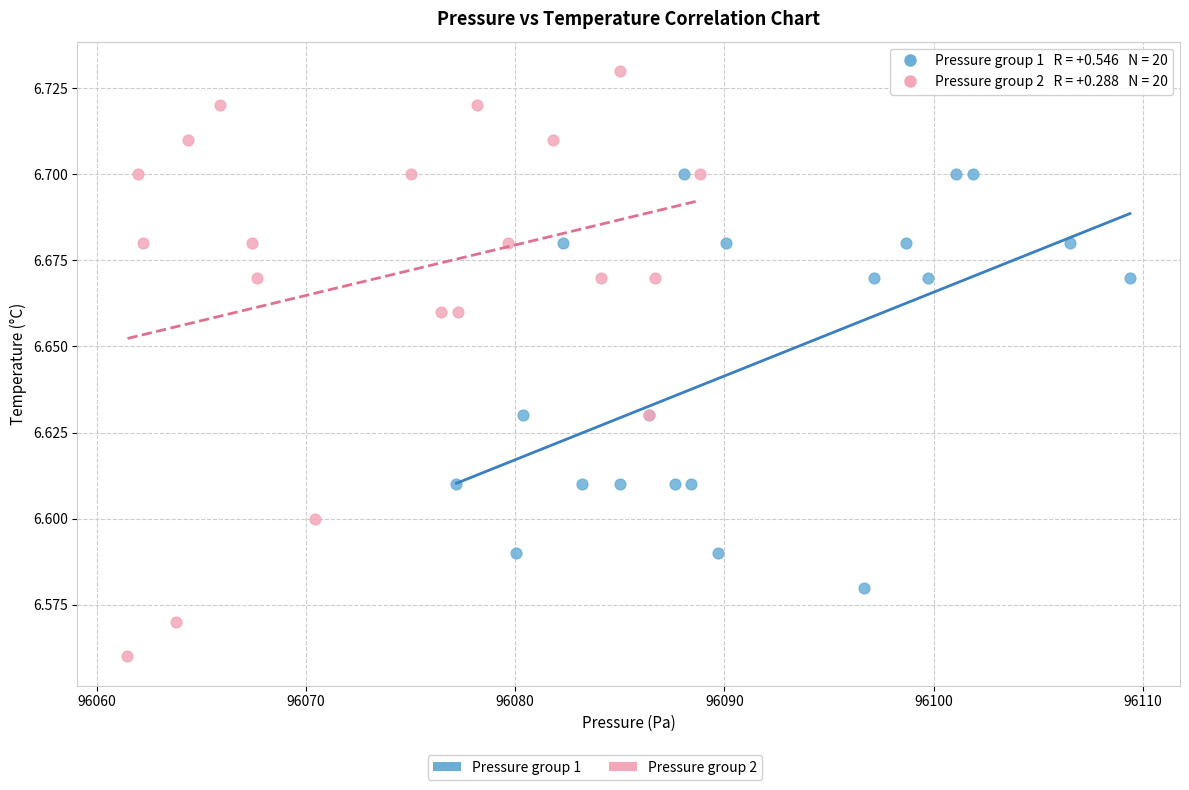

Which series has the largest Y range (max minus min)?

Pressure group 2